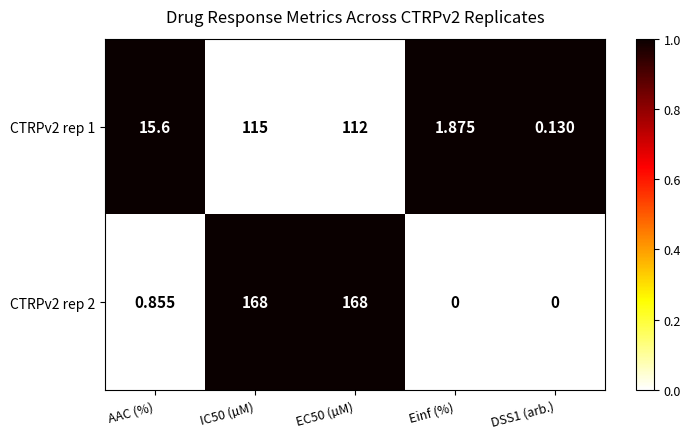

Rank the series at AAC (%) from lowest to highest value.

CTRPv2 rep 2, CTRPv2 rep 1